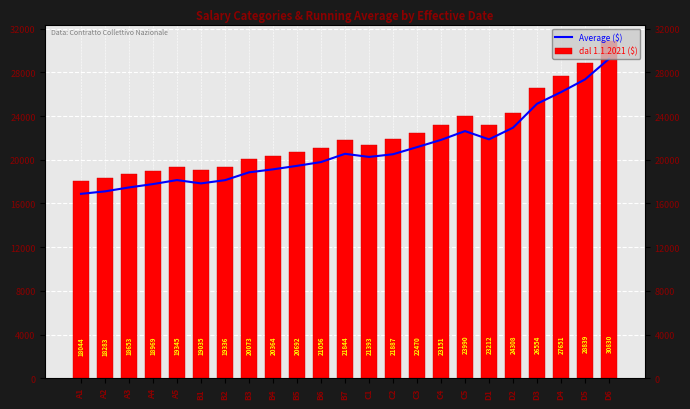

What is the sum of all Average ($) values?

480104.1